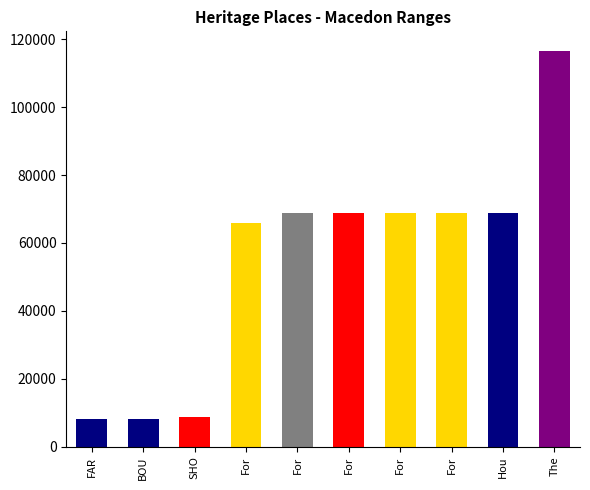

How many data points are less than 68852?

5